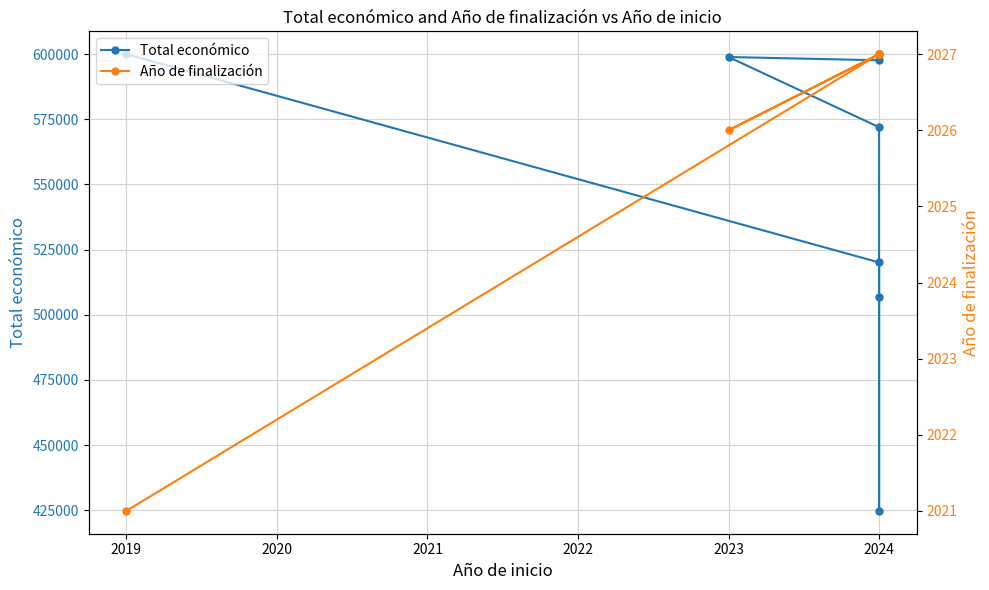

At 2023, list the series in order from smallest to largest.

Año de finalización, Total económico